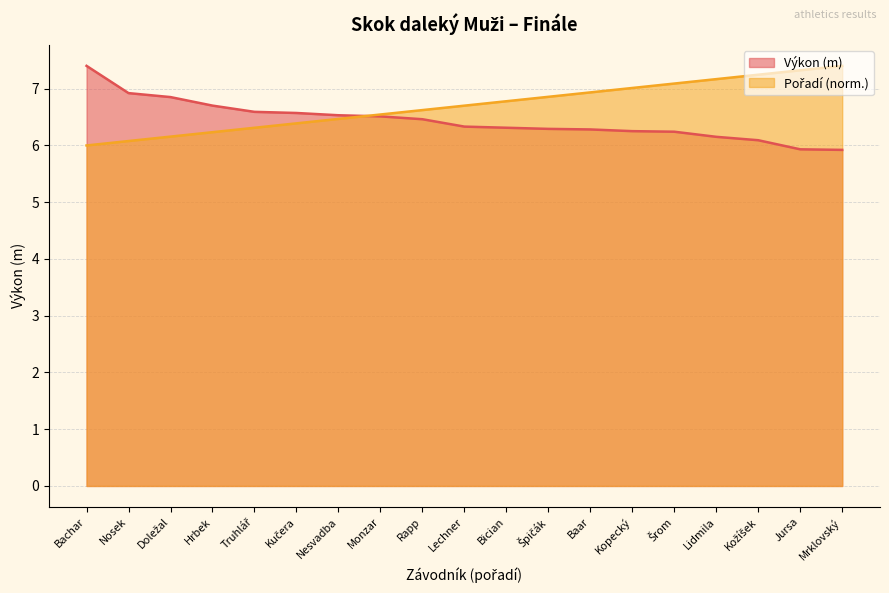

Where do Výkon and Pořadí first cross each other?

Nesvadba and Monzar